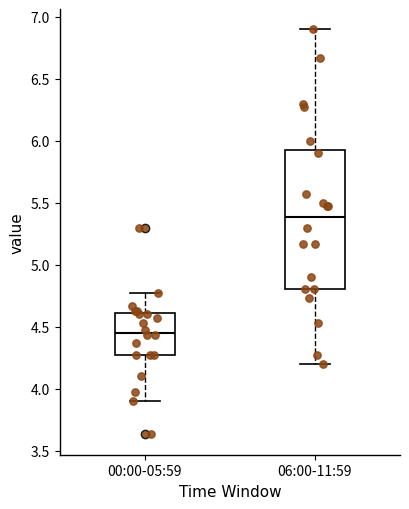

Reading left to right, read every box against the y-axis: the position of its median line, the range the box covers, and the ends of its whiskers. The values are not printed on the chart, so give them approximately, as read against the axis.

00:00-05:59: median 4.45, box 4.25 to 4.60, whiskers 3.90 to 4.75
06:00-11:59: median 5.40, box 4.80 to 5.95, whiskers 4.20 to 6.90